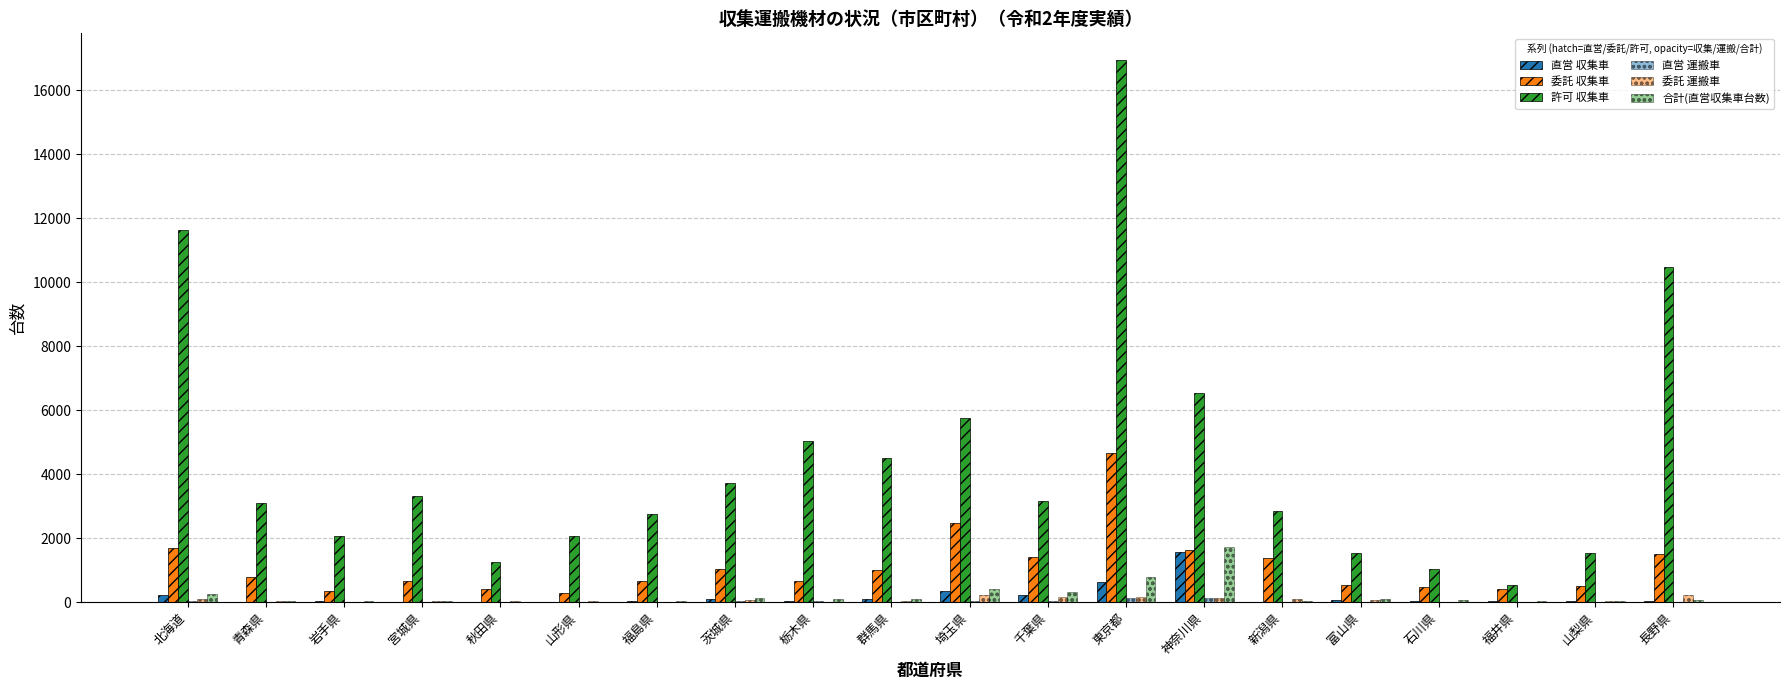

How many groups of bars are there?

20